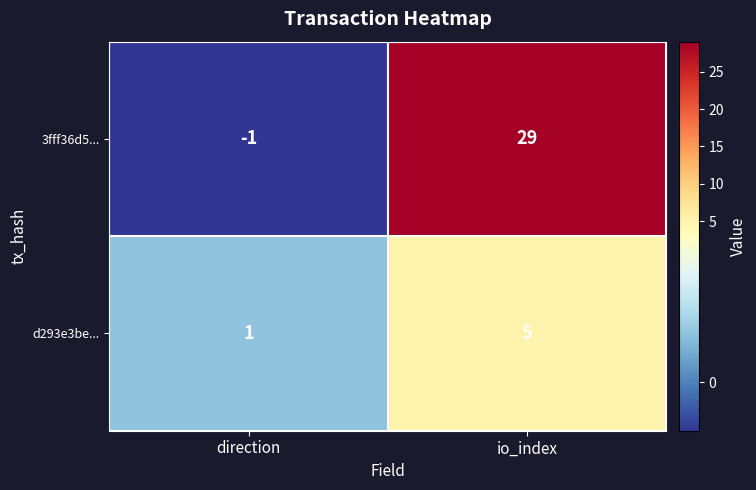

Reading left to right, extract all data points from this chart.

3fff36d5...: direction=-1	io_index=29
d293e3be...: direction=1	io_index=5